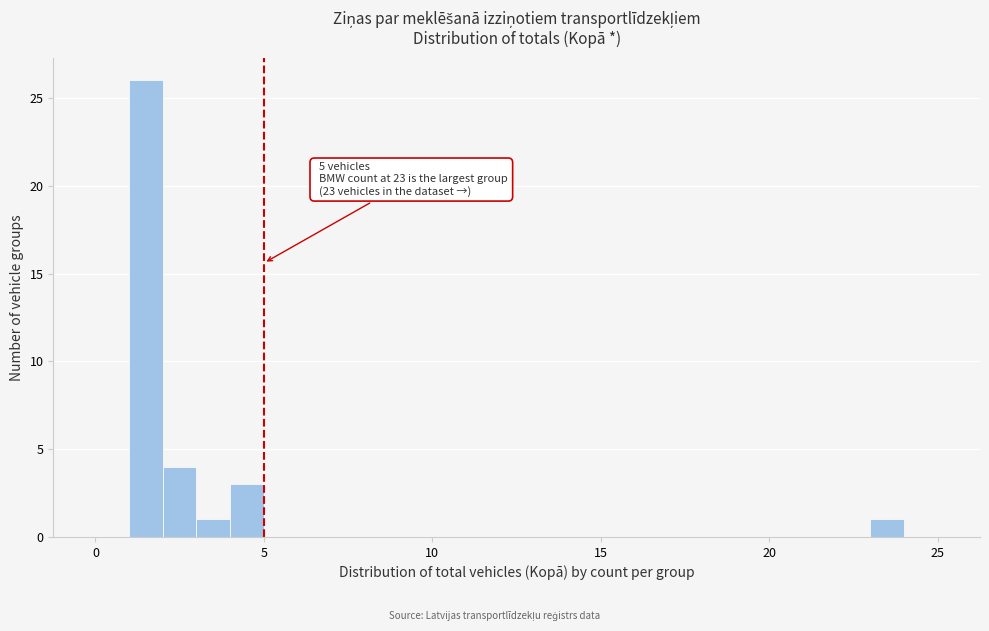

Around what value on the x-axis is the tallest bar? Give the approximate position of its centre, as read against the axis.

1.5